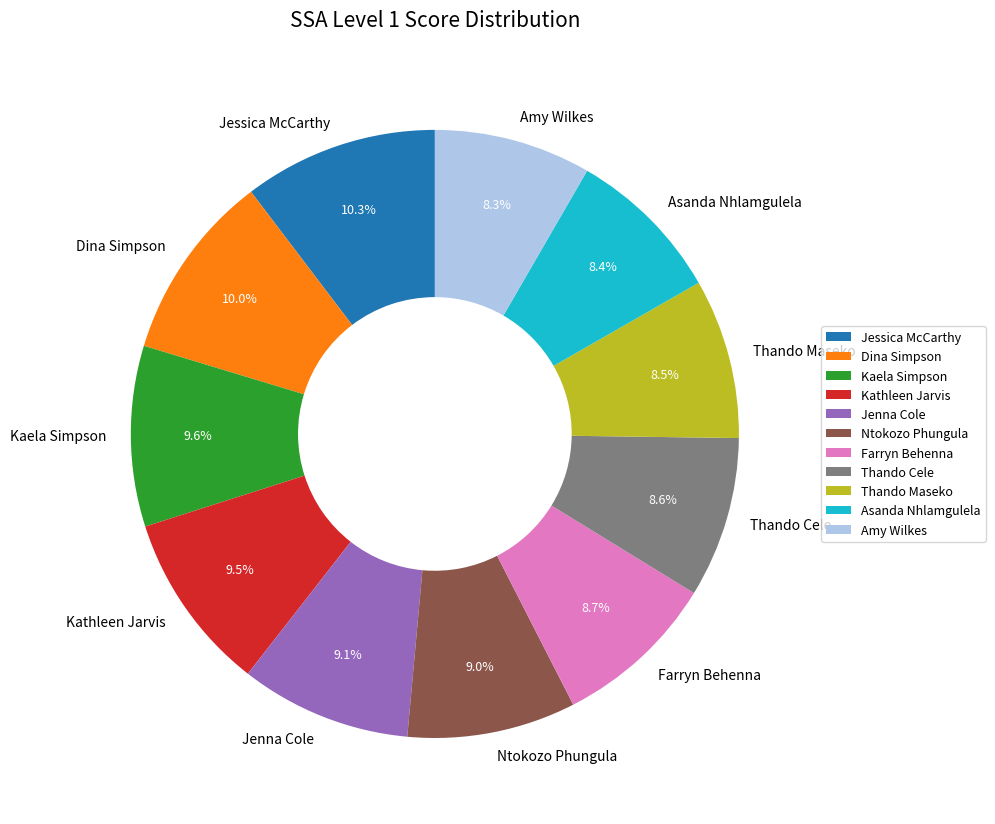

To the nearest percent, what is the combined percentage of Dina Simpson and Jenna Cole?

19%